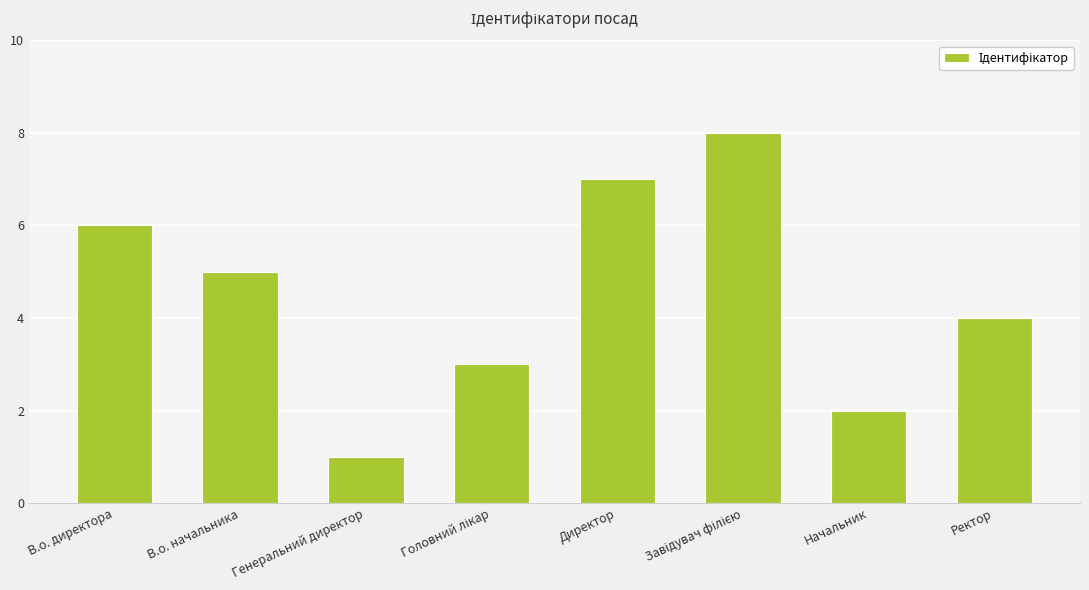

What is the change in value from В.о. директора to Директор?

+1